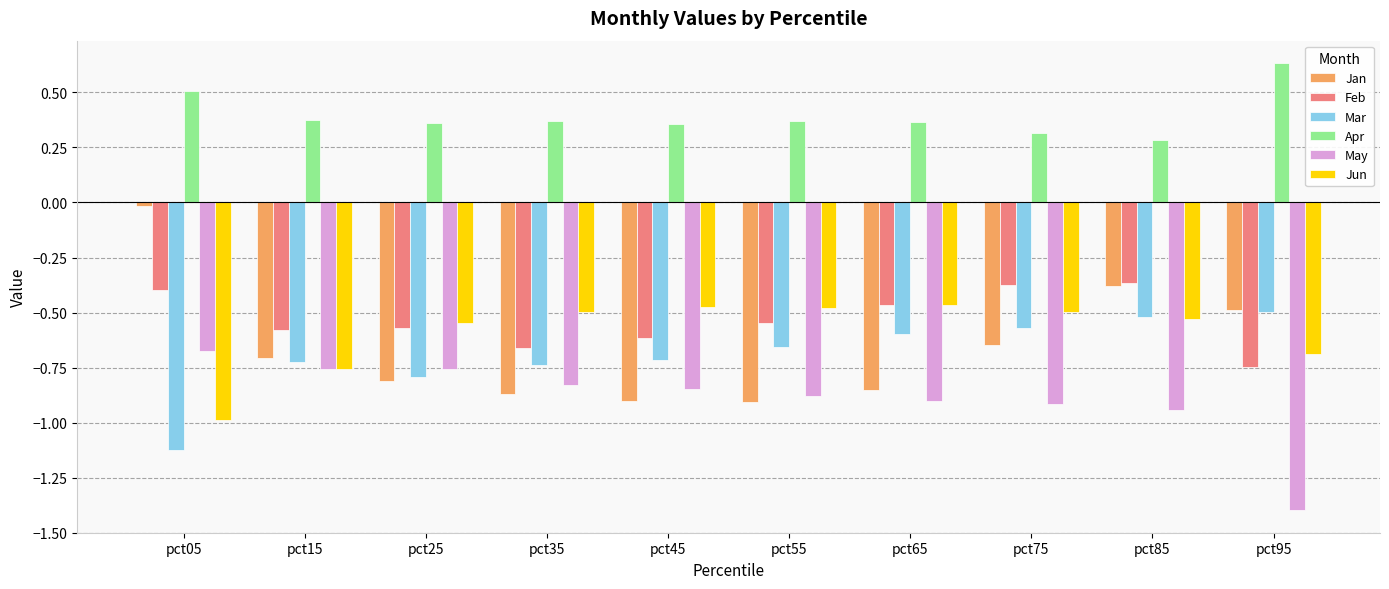

Which series has the largest range (max minus min)?

Jan